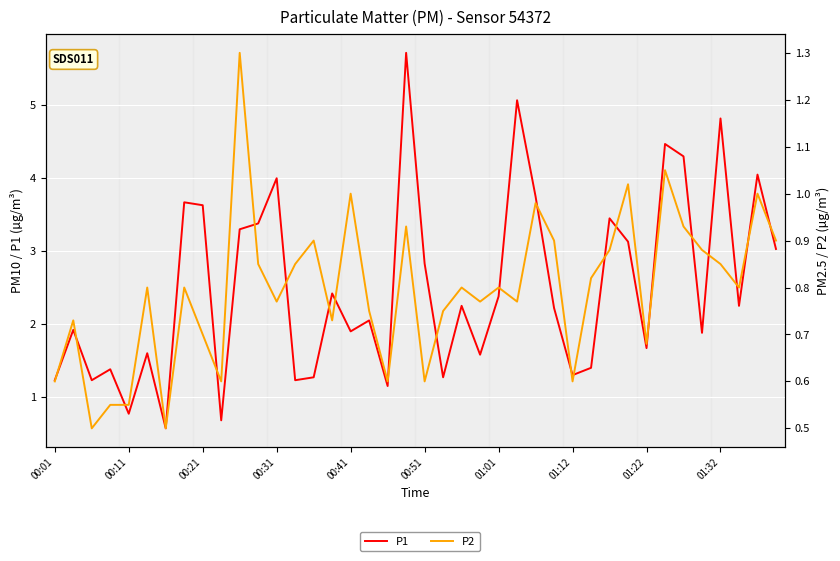

At how many categories does at least one series exceed 1?

37